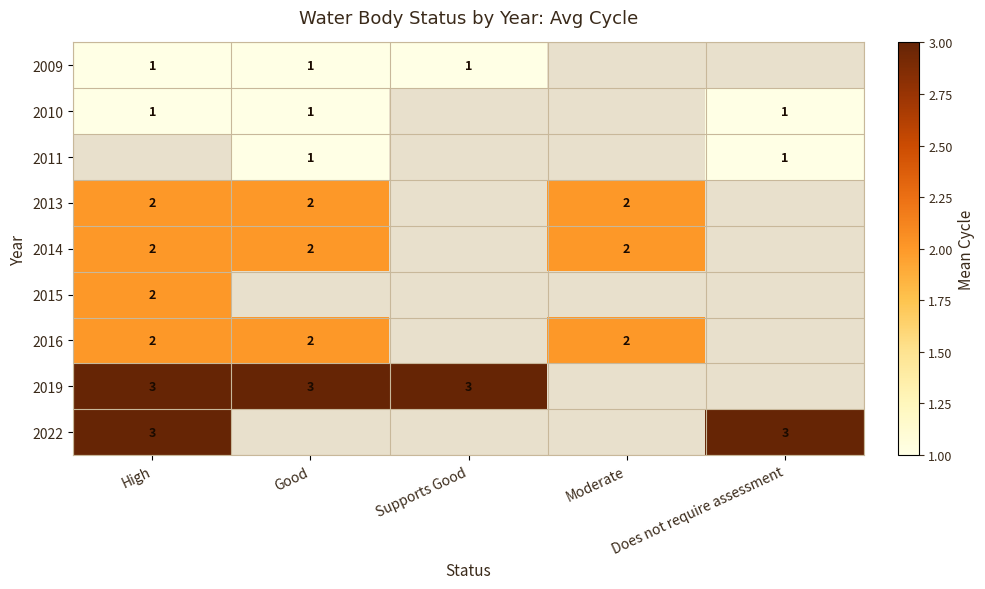

The 2010 series shows 1 at Does not require assessment. True or false?

True